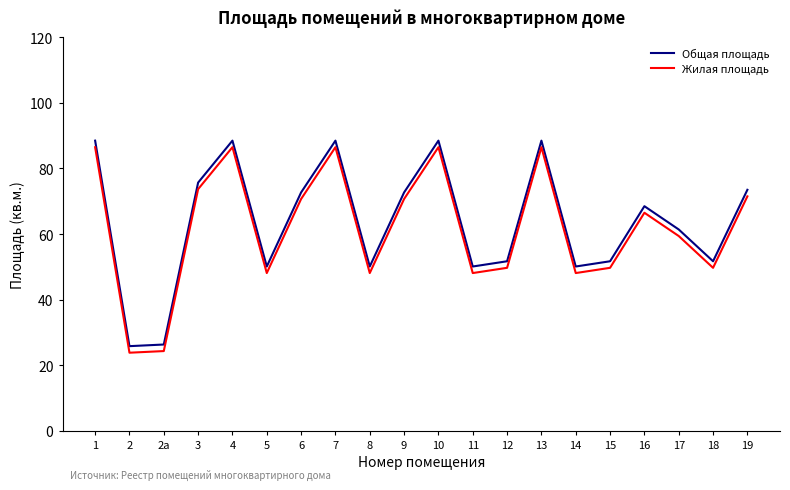

In Жилая площадь, how many points are lower than both neighbors (excluding endpoints)?

6